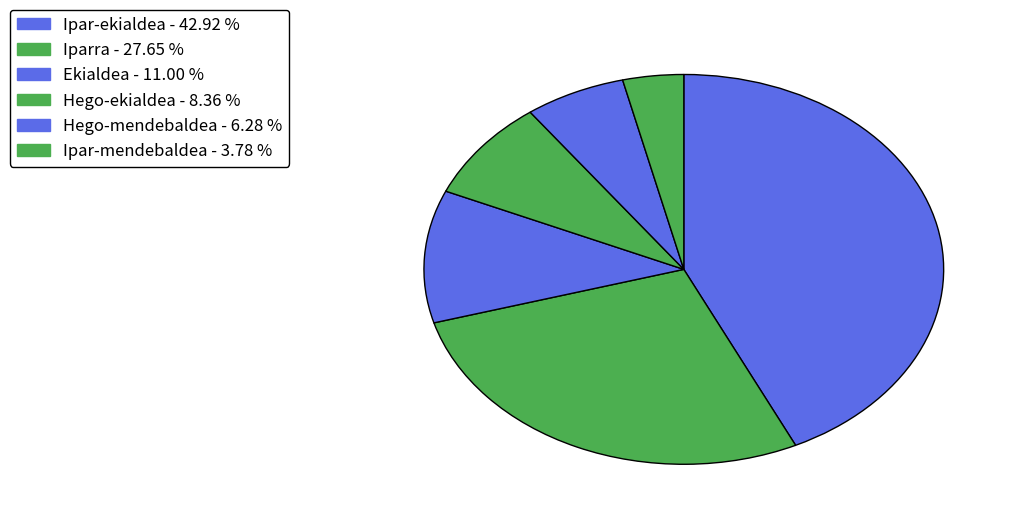

How many slices are in this pie chart?

6